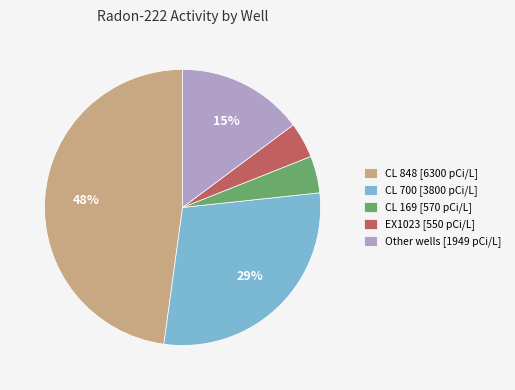

The CL 700 [3800 pCi/L] slice represents 29% of the pie. True or false?

True